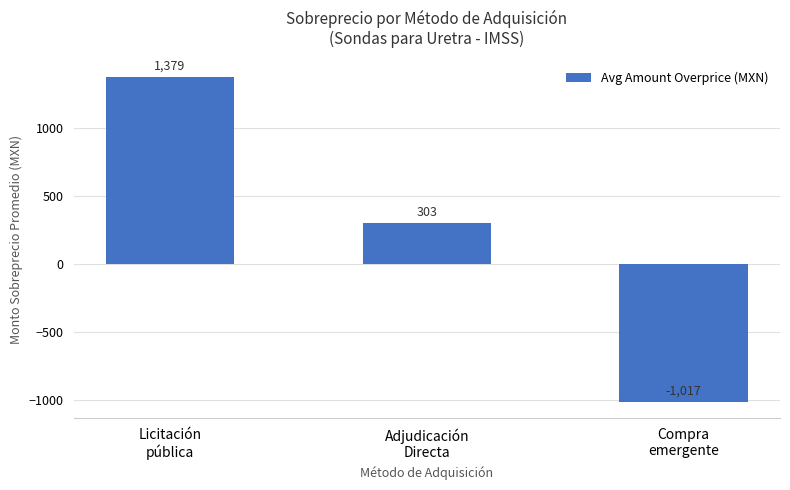

What is the smallest value displayed?

-1017.1